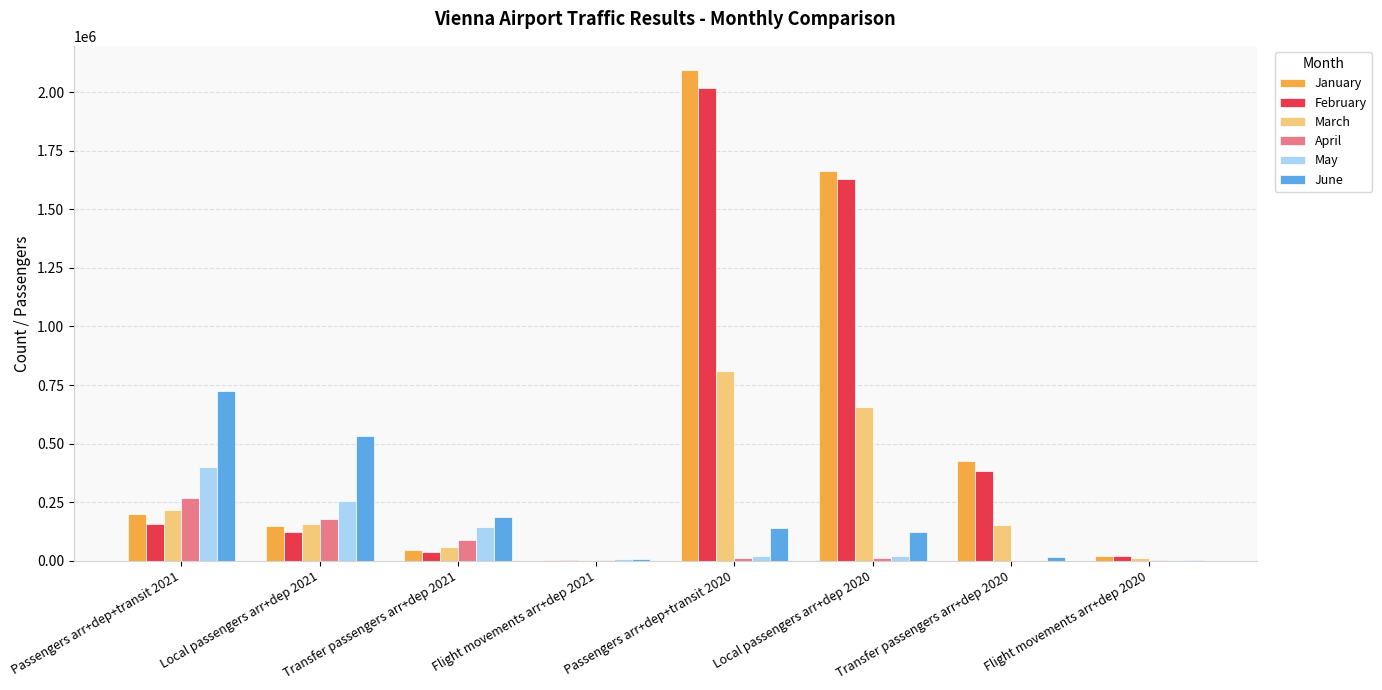

What is the spread (max minus min) of values at Local passengers arr+dep 2021?

410915